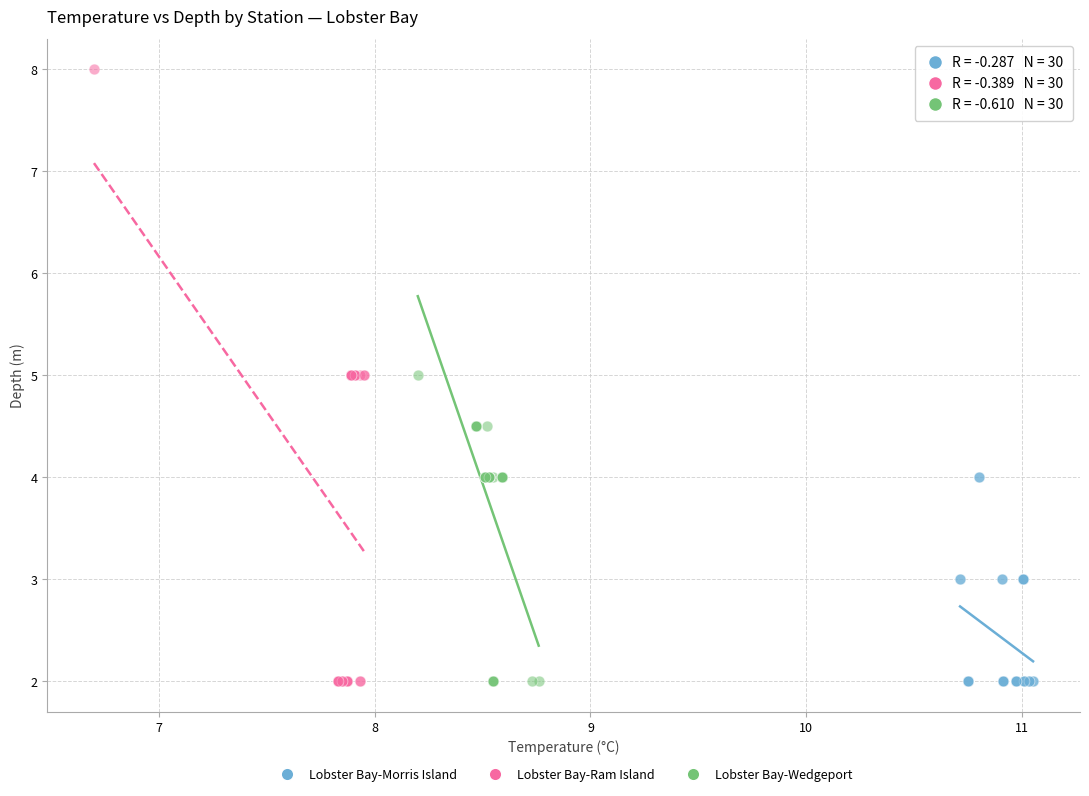

Which series contains the highest Y value?

Lobster Bay-Ram Island